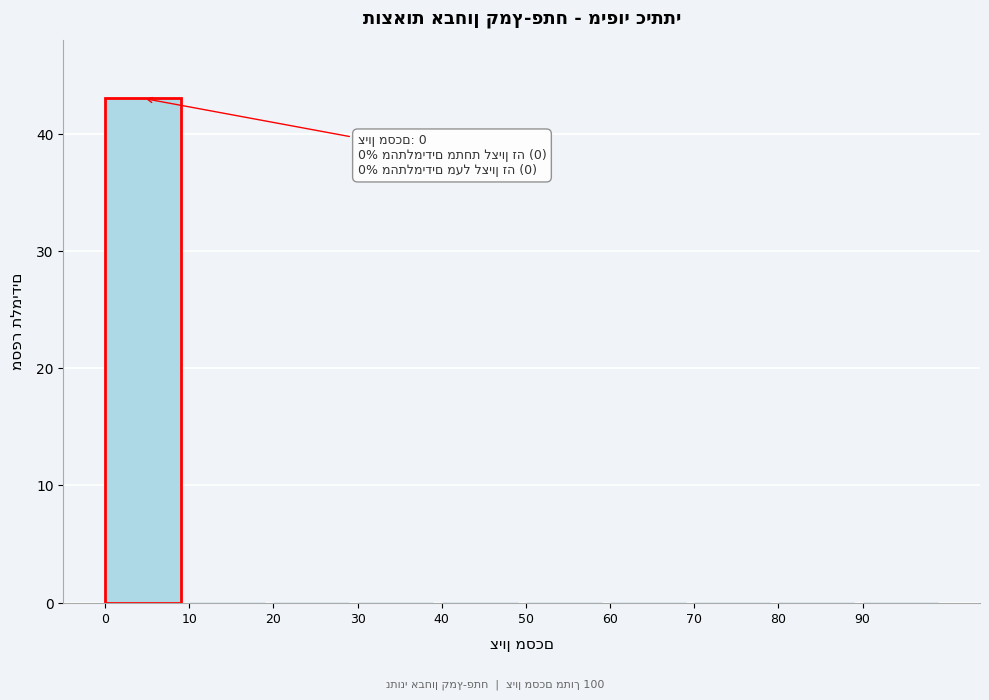

Over which range of the x-axis is the bar tallest?

0 to 10